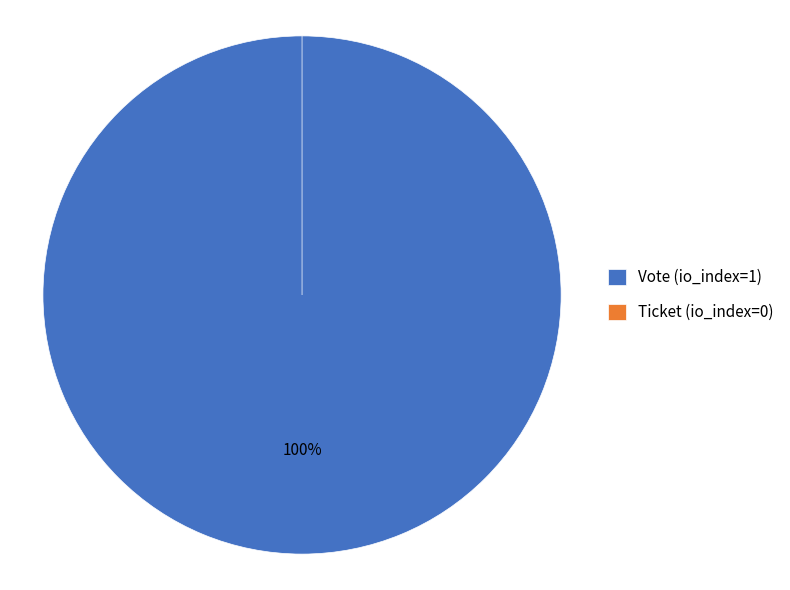

Which slice is the largest?

Vote (io_index=1)